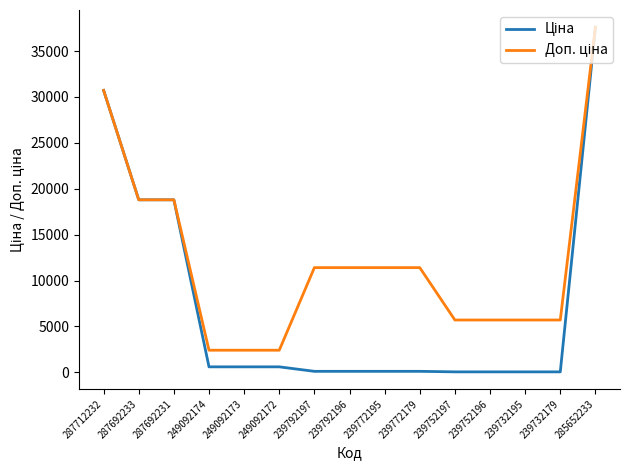

What is the maximum value shown in the chart?

37593.6